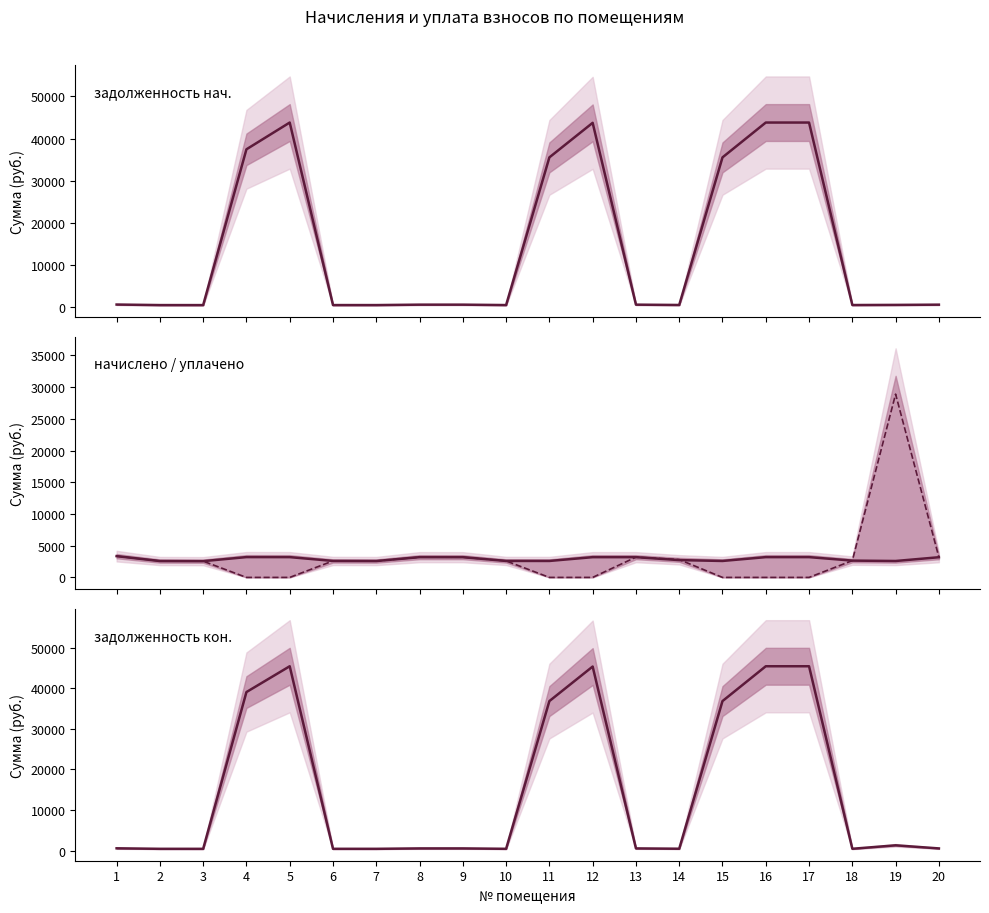

At how many categories does at least one series exceed 5918?

8